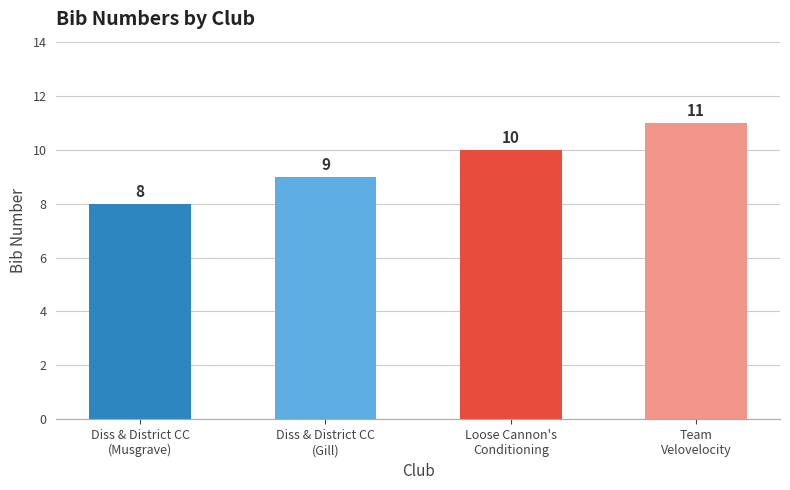

How many values are between 9 and 11?

3